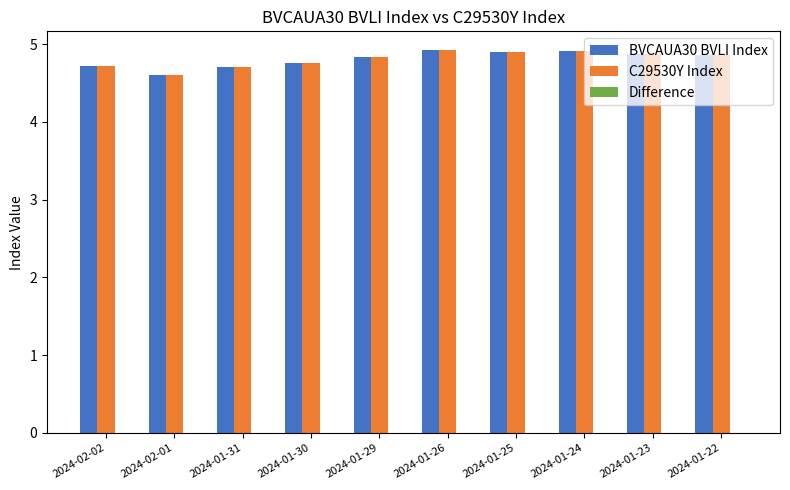

What is the total value across all series at 2024-01-25?

9.8